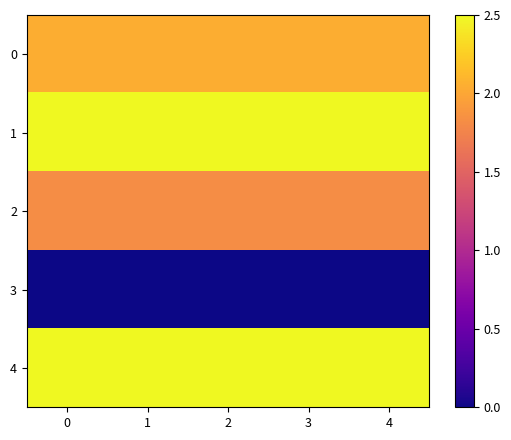

Reading left to right, list all the values displayed in this chart.

0: 0=2.0	1=2.0	2=2.0	3=2.0	4=2.0
1: 0=2.5	1=2.5	2=2.5	3=2.5	4=2.5
2: 0=1.8	1=1.8	2=1.8	3=1.8	4=1.8
3: 0=0.0	1=0.0	2=0.0	3=0.0	4=0.0
4: 0=2.5	1=2.5	2=2.5	3=2.5	4=2.5